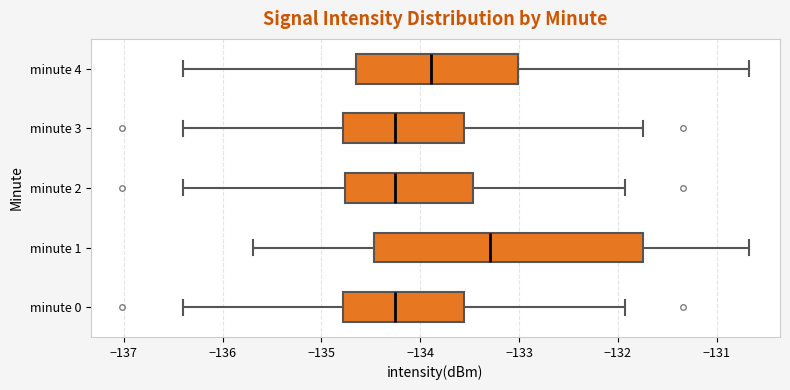

Where does the median line of the box for minute 1 sit on the x-axis? The values are not printed on the chart, so give them approximately, as read against the axis.

-133.3